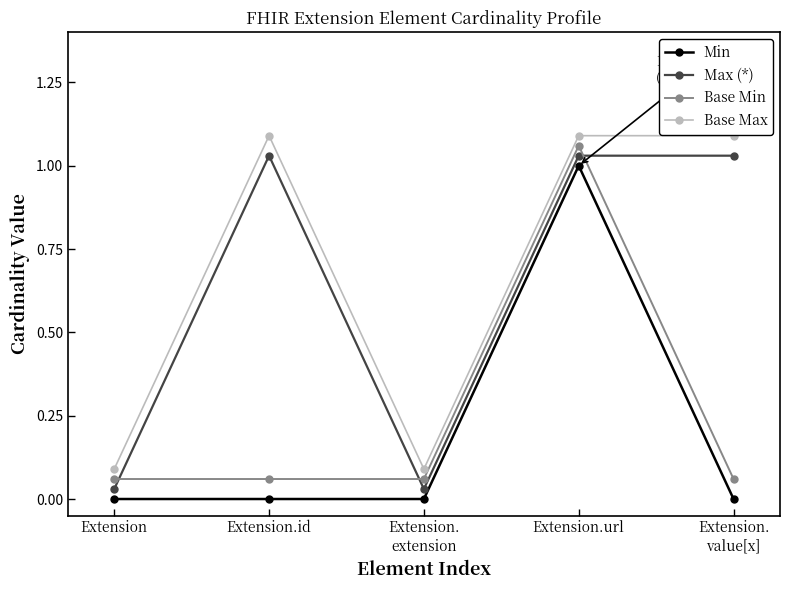

At which label does Base Max first exceed 1?

Extension.id